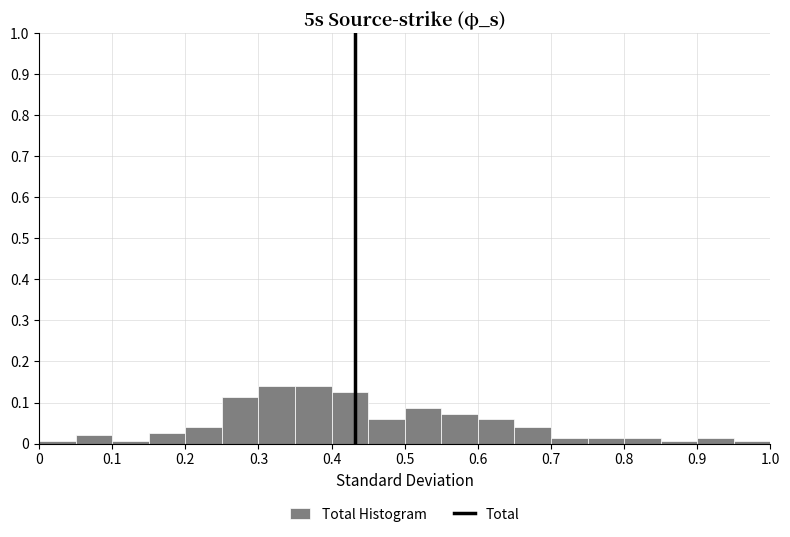

Reading left to right, transcribe this chart: for each bar, give the range it covers on the x-axis and its height. The values are not printed on the chart, so give them approximately, as read against the axis.

0.00 to 0.05: under 0.01
0.05 to 0.10: 0.02
0.10 to 0.15: under 0.01
0.15 to 0.20: 0.03
0.20 to 0.25: 0.04
0.25 to 0.30: 0.11
0.30 to 0.35: 0.14
0.35 to 0.40: 0.14
0.40 to 0.45: 0.13
0.45 to 0.50: 0.06
0.50 to 0.55: 0.09
0.55 to 0.60: 0.07
0.60 to 0.65: 0.06
0.65 to 0.70: 0.04
0.70 to 0.75: 0.01
0.75 to 0.80: 0.01
0.80 to 0.85: 0.01
0.85 to 0.90: under 0.01
0.90 to 0.95: 0.01
0.95 to 1.00: under 0.01